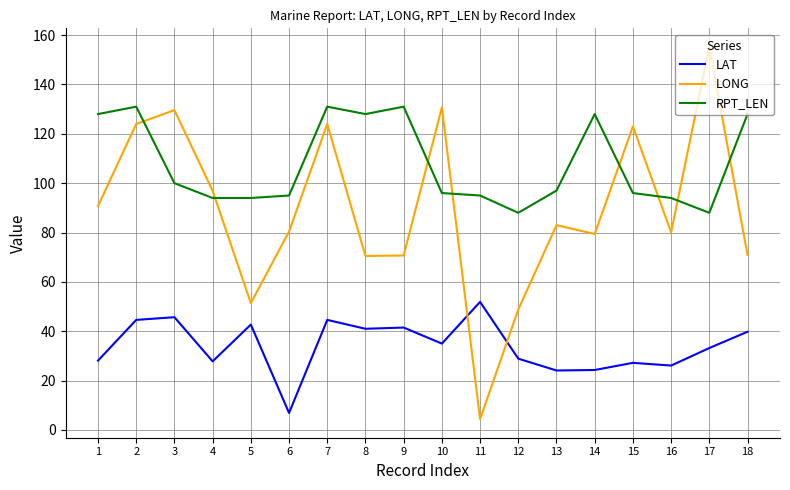

What is the spread (max minus min) of values at 13?

72.9